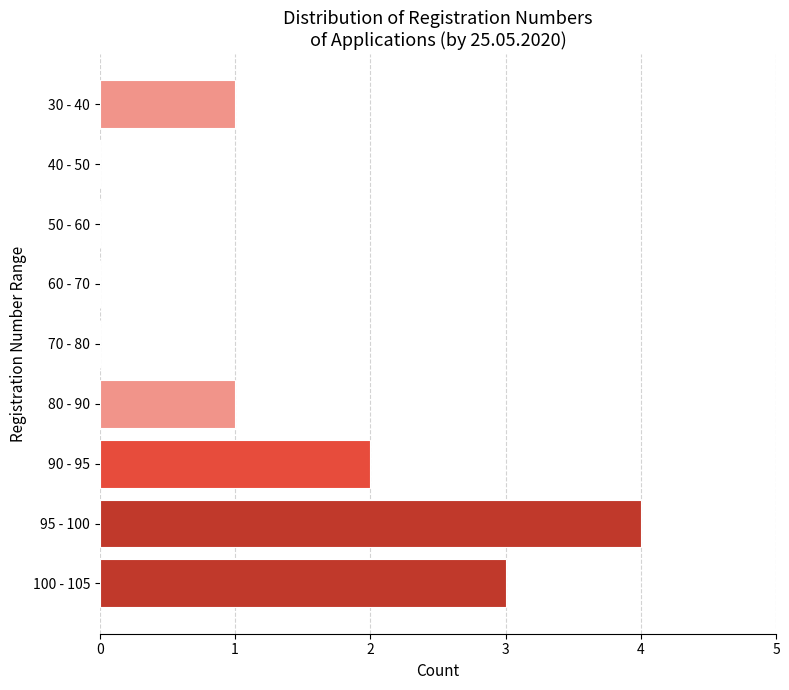

Reading top to bottom, extract all data points from this chart.

30 - 40=1	40 - 50=0	50 - 60=0	60 - 70=0	70 - 80=0	80 - 90=1	90 - 95=2	95 - 100=4	100 - 105=3